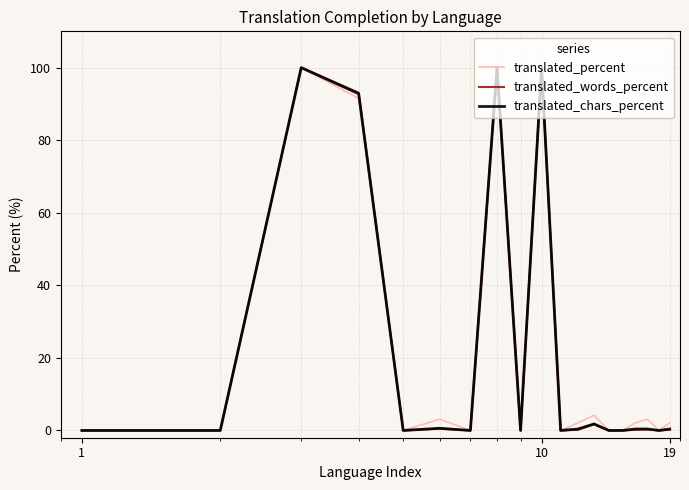

What is the highest value of the translated_words_percent series?

100.0